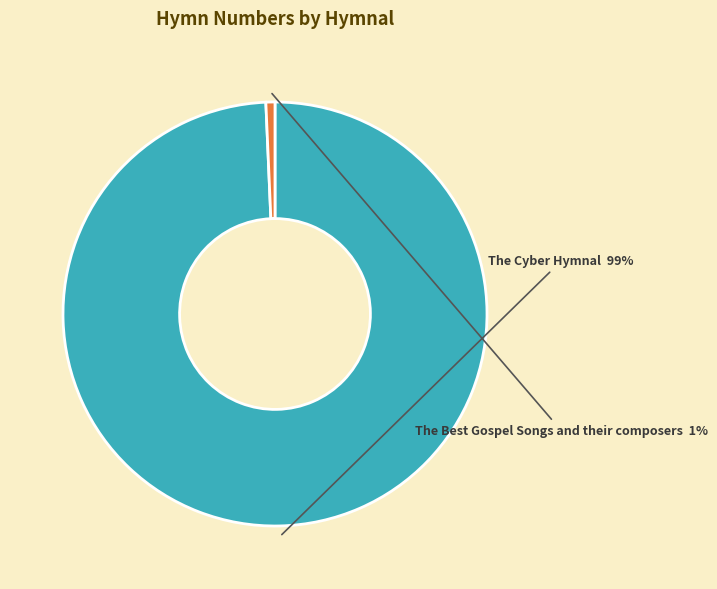

Which category accounts for the majority?

The Cyber Hymnal